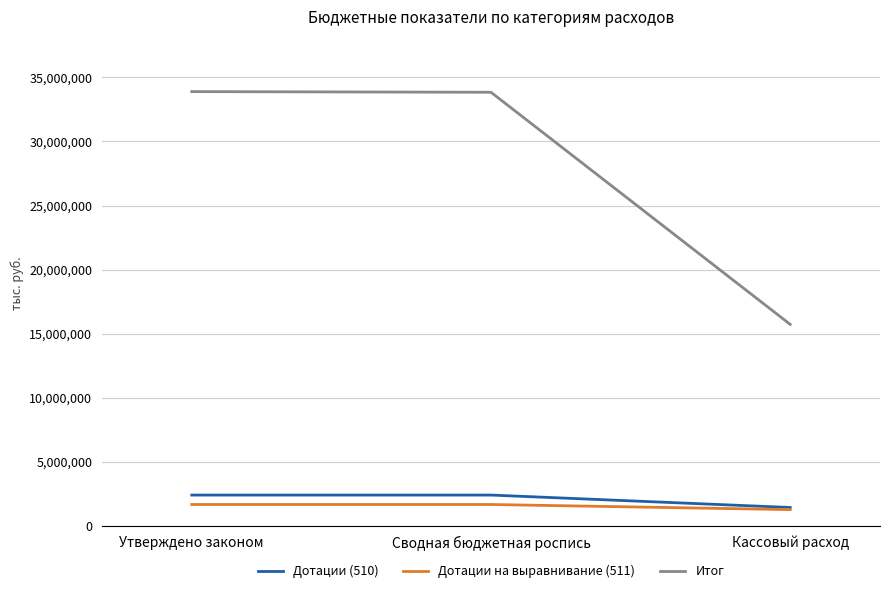

How many series are shown in this chart?

3